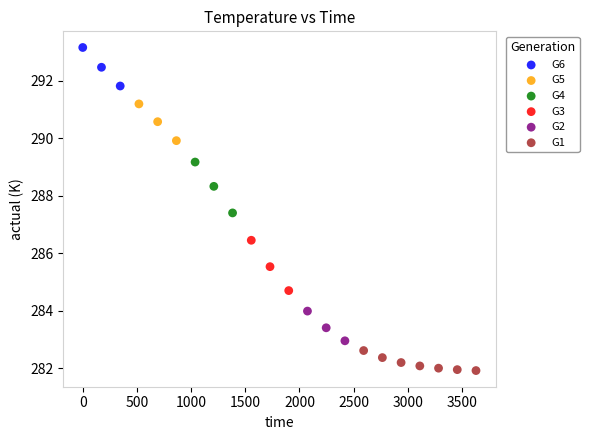

Which series reaches the minimum Y coordinate?

G1